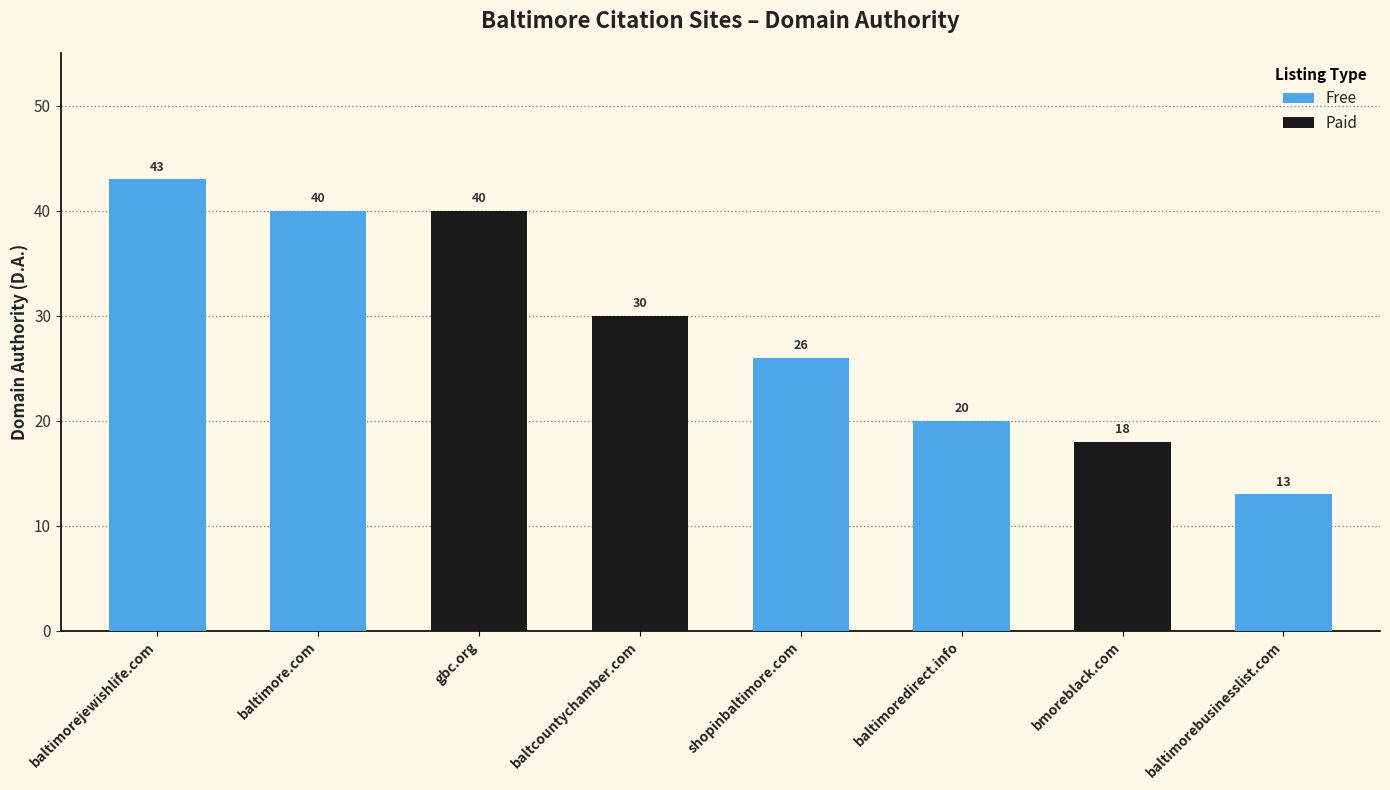

What is the value of the 2nd bar from the left?

40